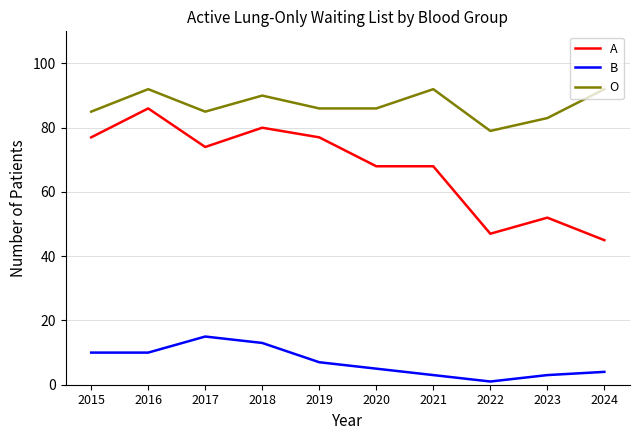

What is the sum of all A values?

674